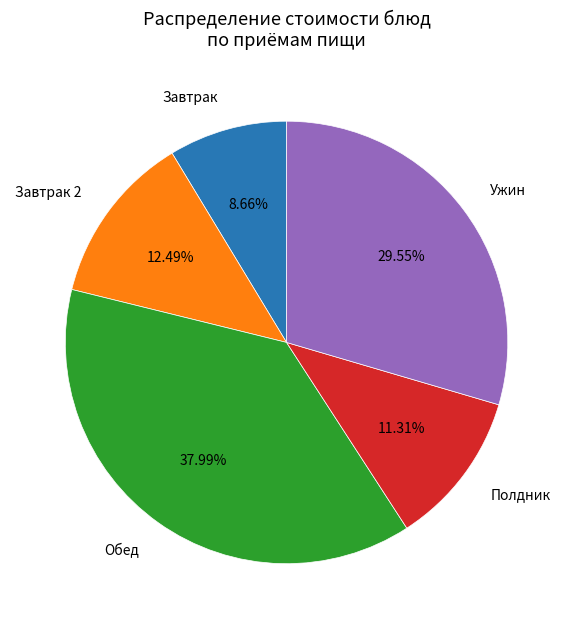

To the nearest percent, what is the average slice percentage?

20%